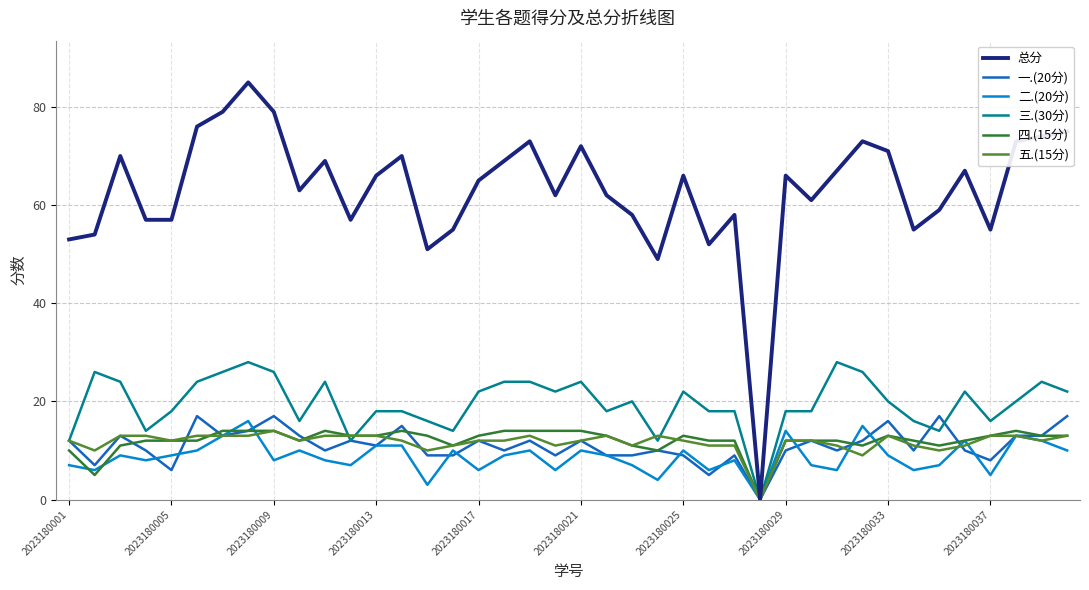

Which series has the widest spread of values?

总分